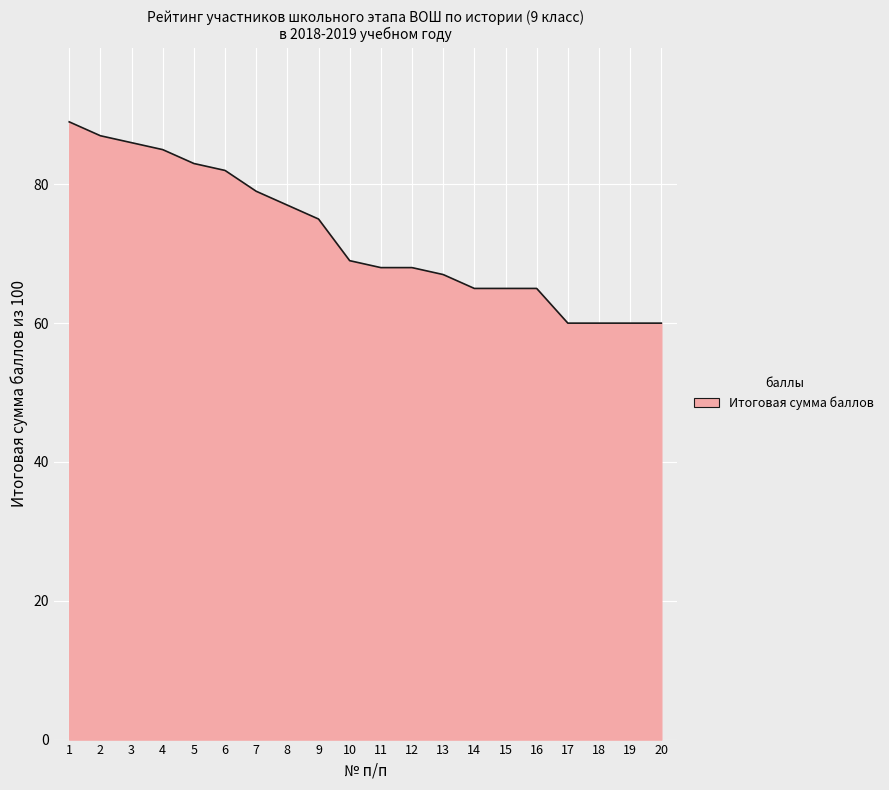

Where is the data nearest to the value 74?

9